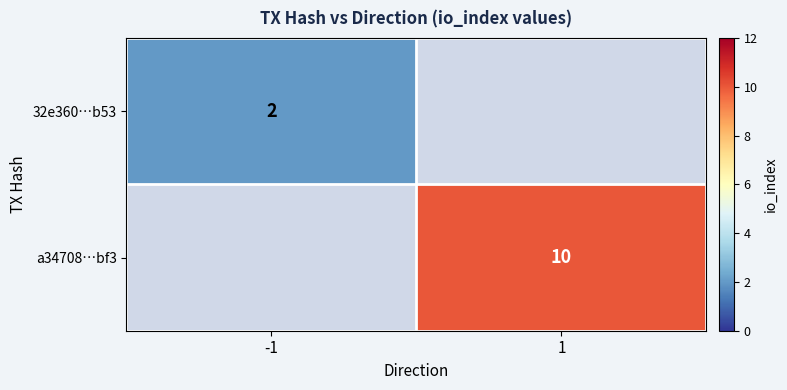

True or false: 32e360…b53 has a value of 3 at -1.

False